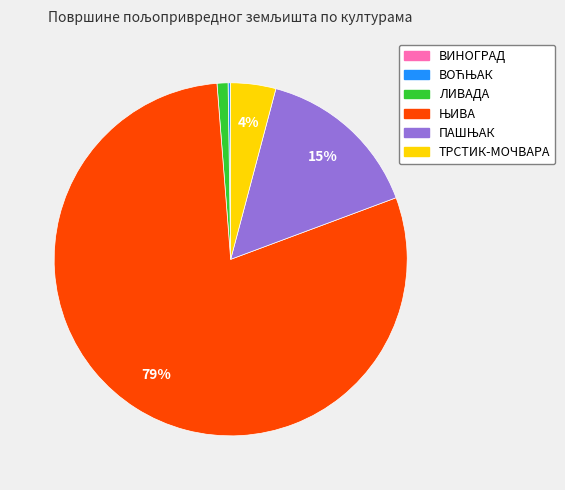

Is it true that ЛИВАДА is 1% of the pie?

True